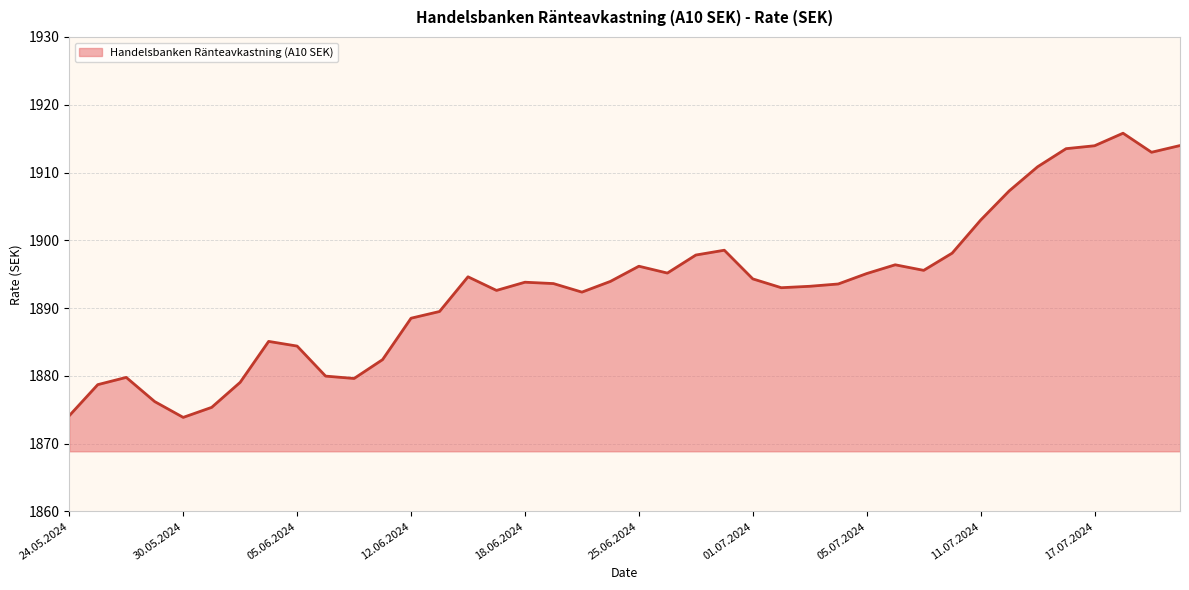

What is the difference between the maximum and minimum values?

41.9